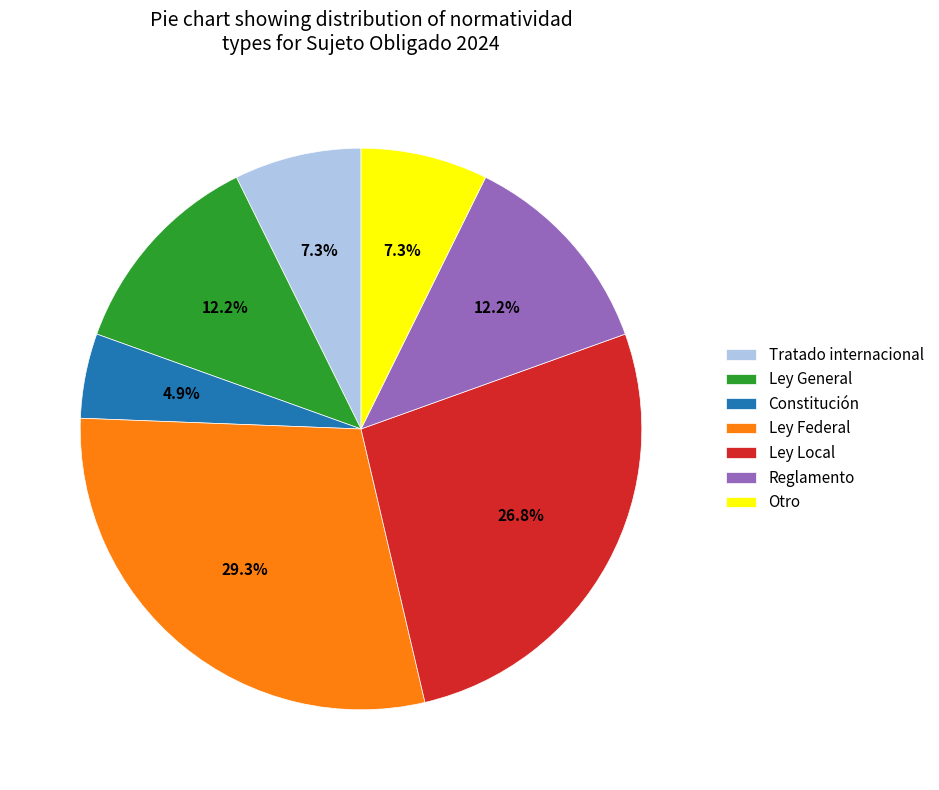

What is the largest slice in the pie chart?

Ley Federal